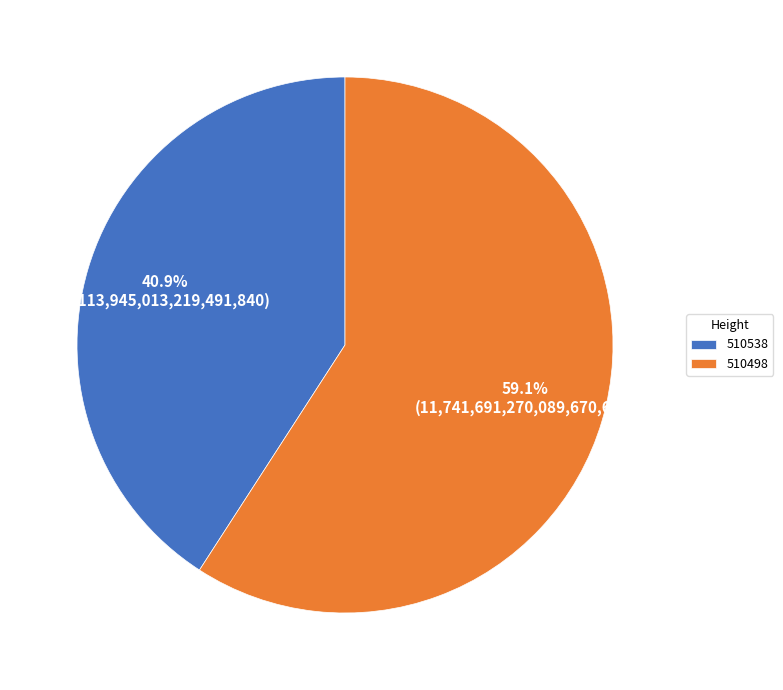

Which category has the biggest portion of the pie?

510498